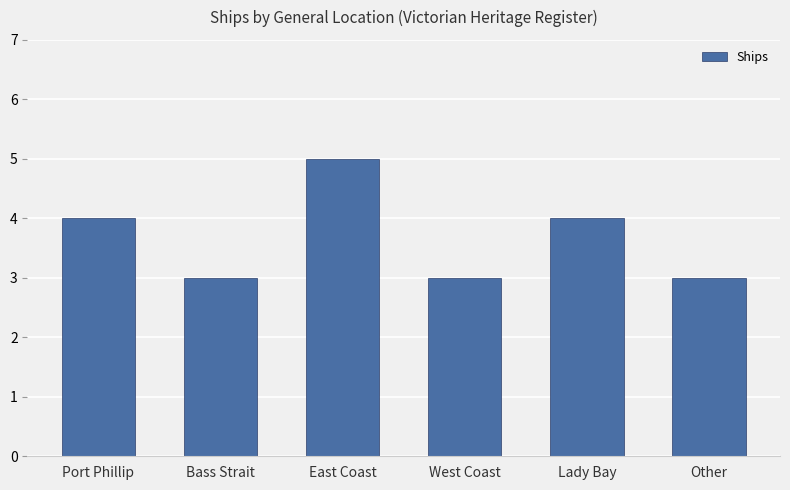

Are the bars grouped side by side (vs. stacked)?

No